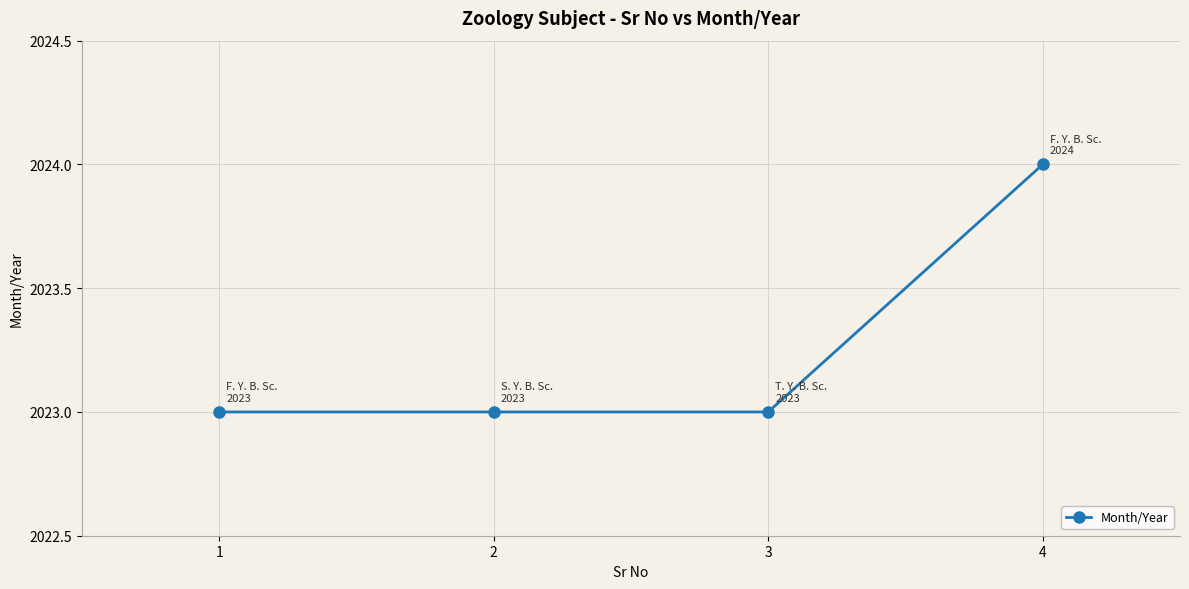

Reading left to right, transcribe all the data shown in this chart.

2023	2023	2023	2024